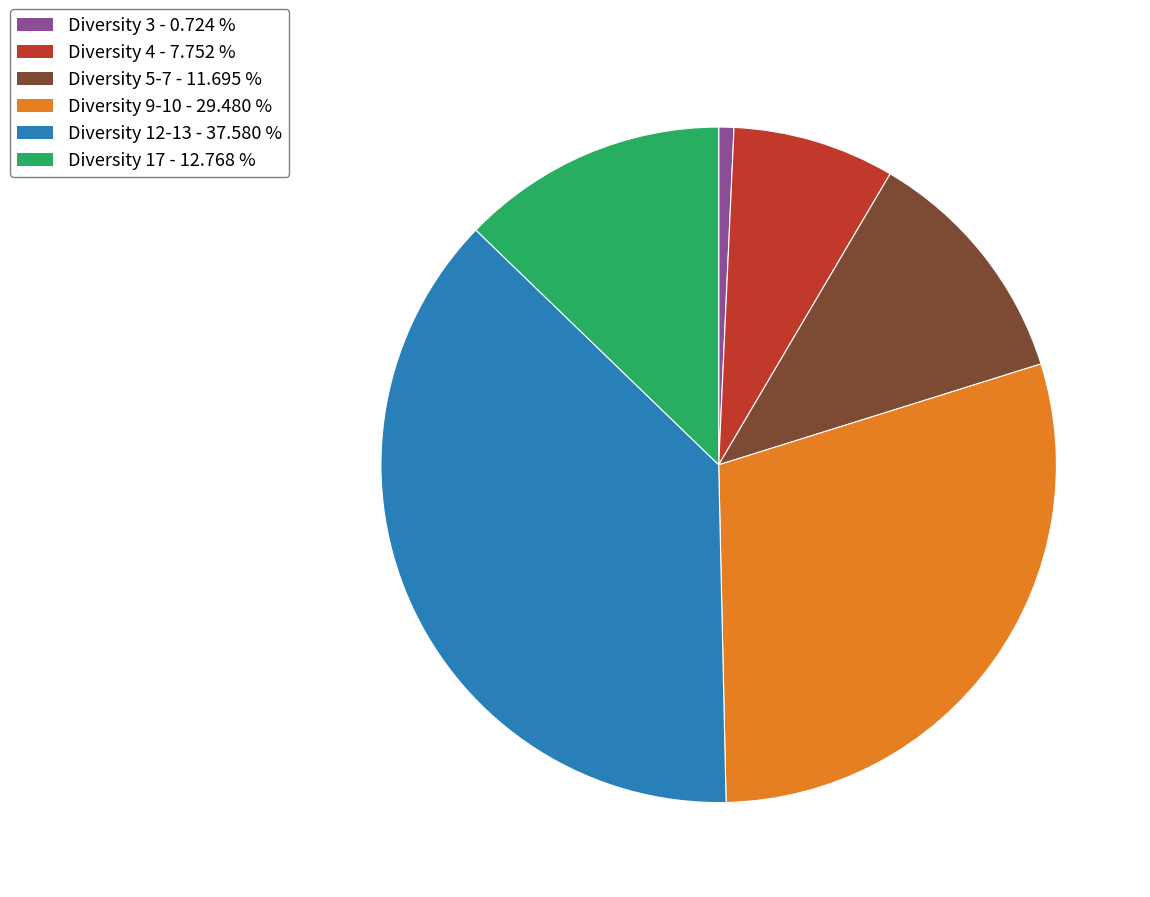

Is there a majority slice in this chart?

No